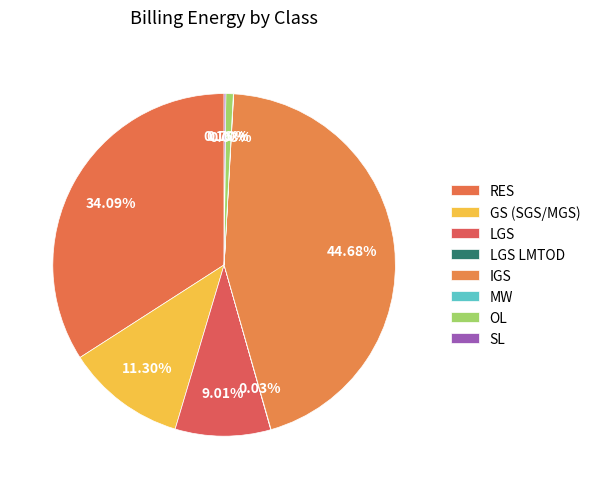

What is the ratio of the value at OL to the value at SL?

4.4